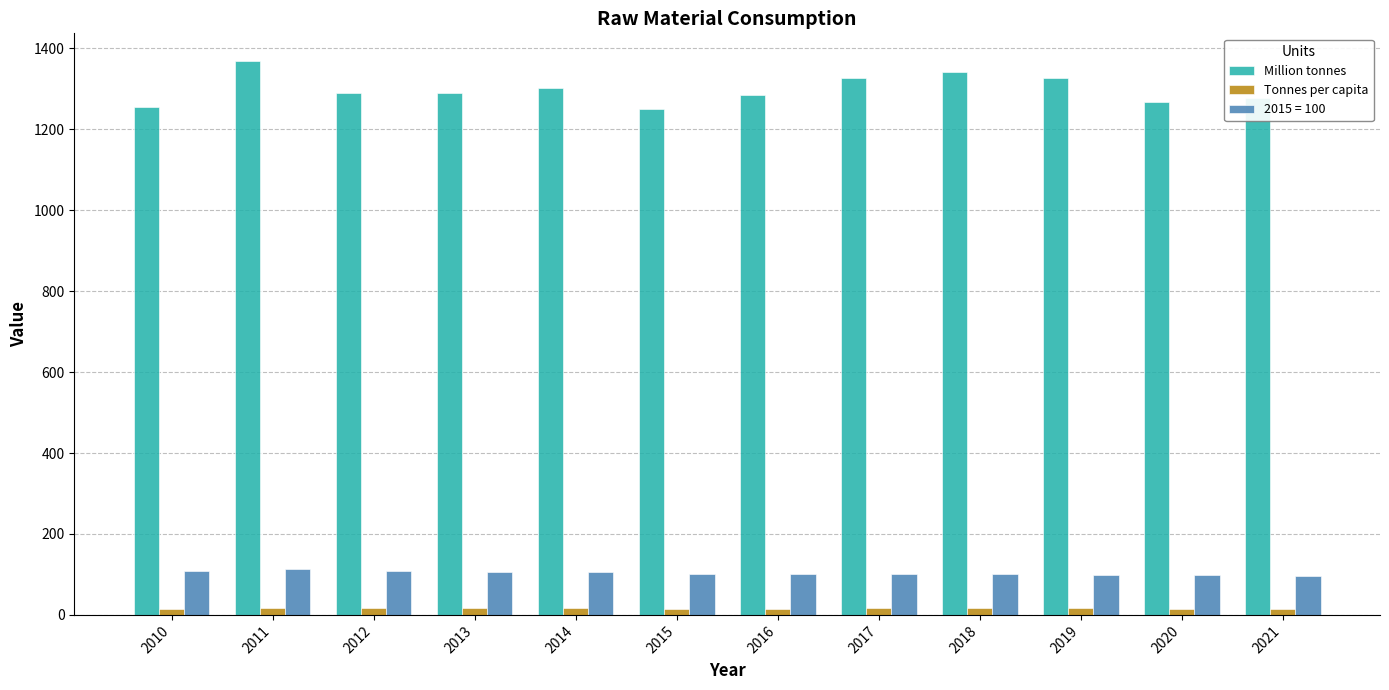

Are the bars grouped side by side (vs. stacked)?

Yes